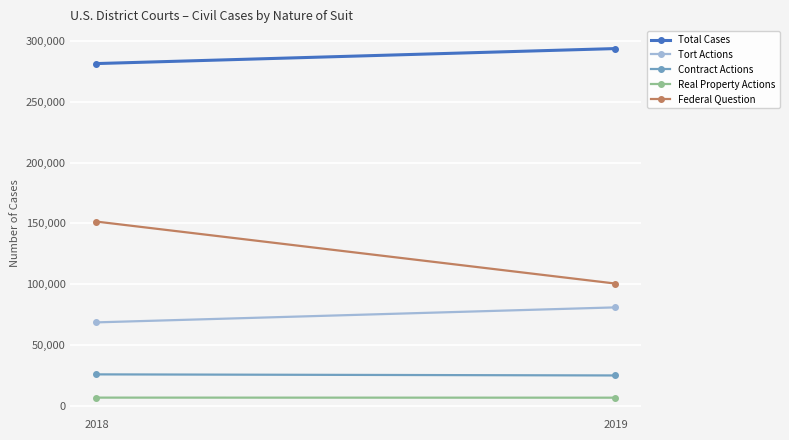

How many series are shown in this chart?

5